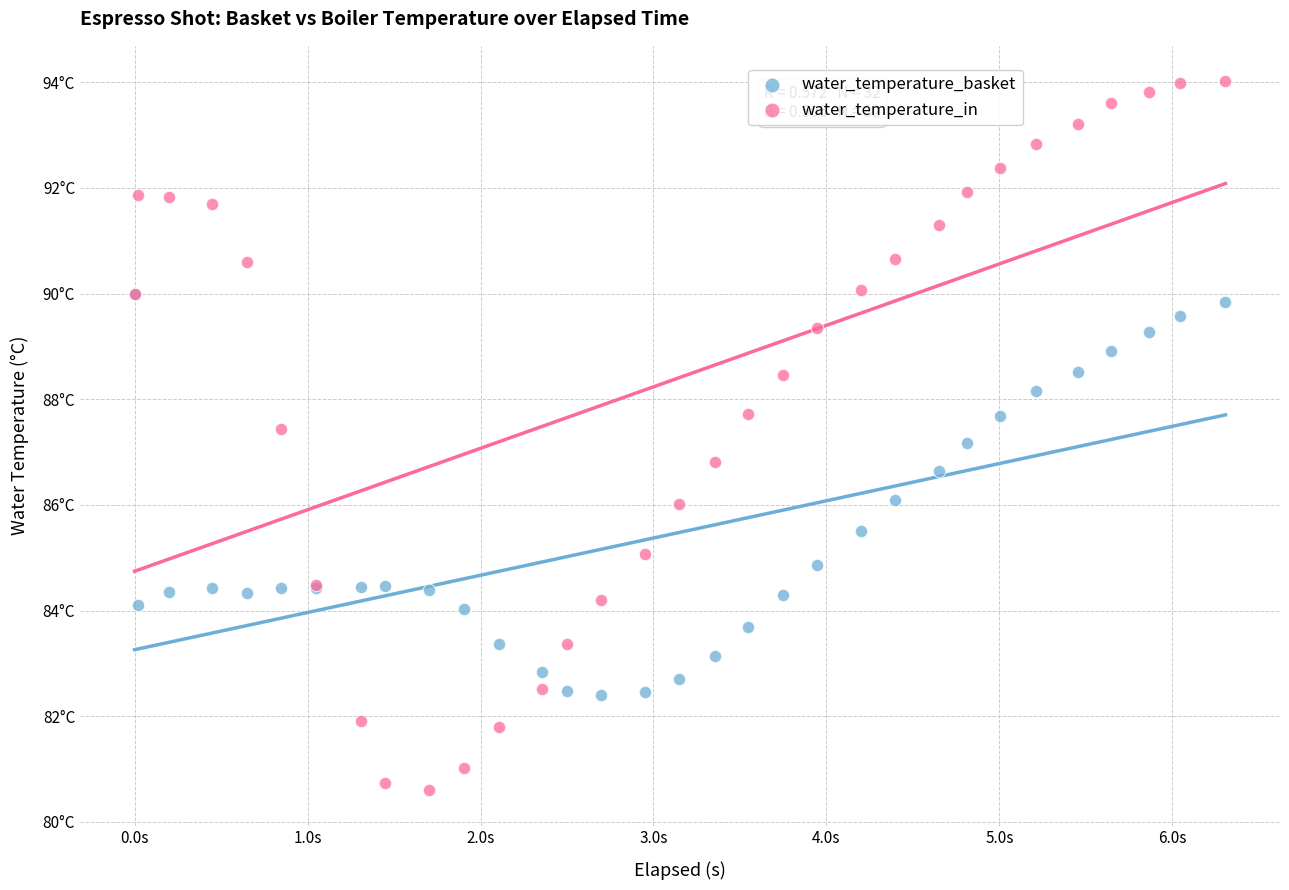

Which series reaches the maximum Y coordinate?

water_temperature_in